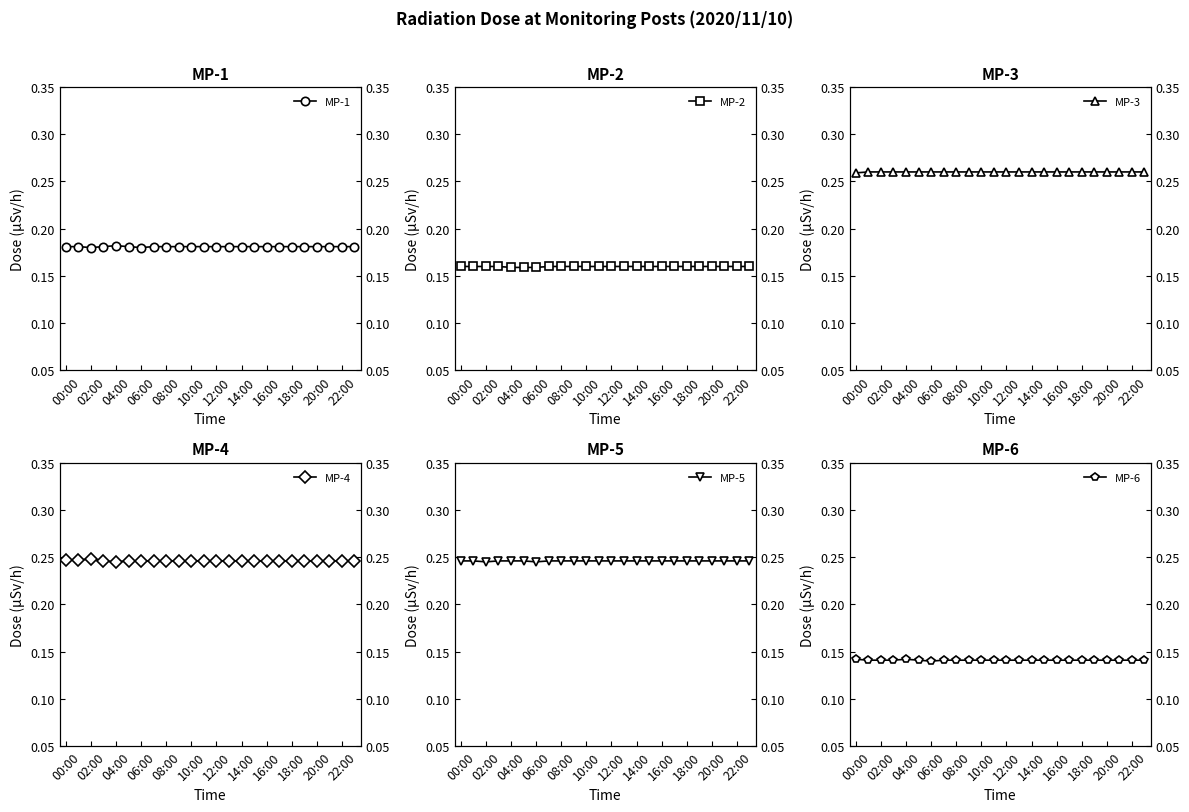

True or false: MP-5 has more than 0 points higher than both neighbors.

False